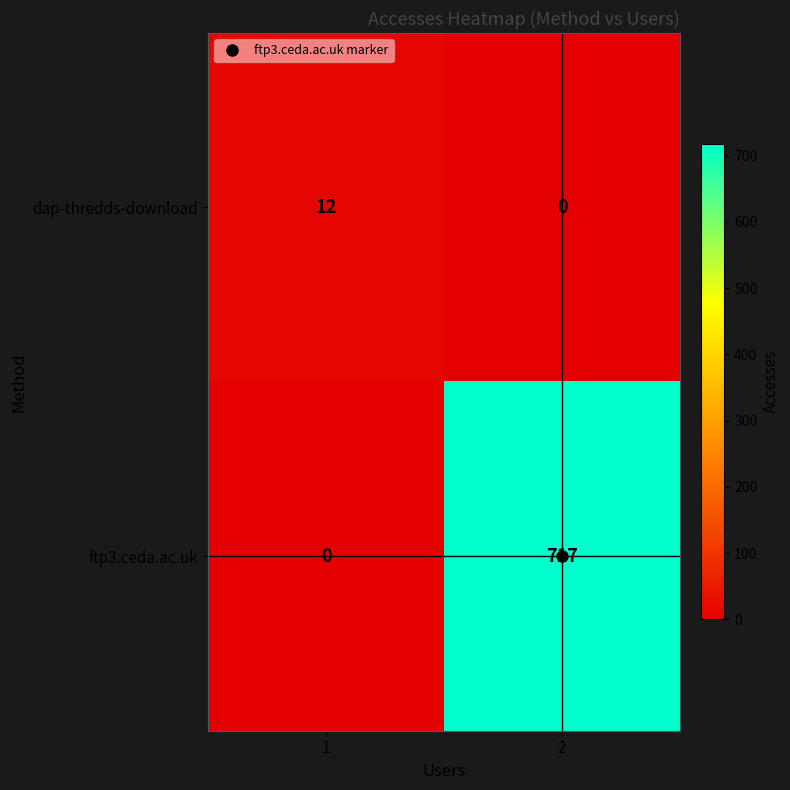

Which series has the largest total across all categories?

ftp3.ceda.ac.uk